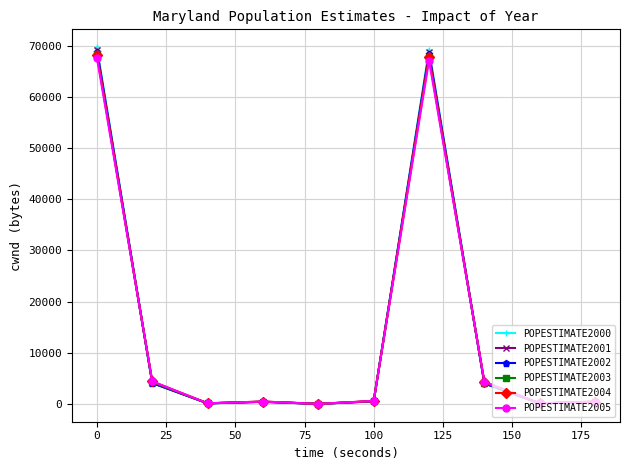

In POPESTIMATE2004, how many points are lower than both neighbors (excluding endpoints)?

3